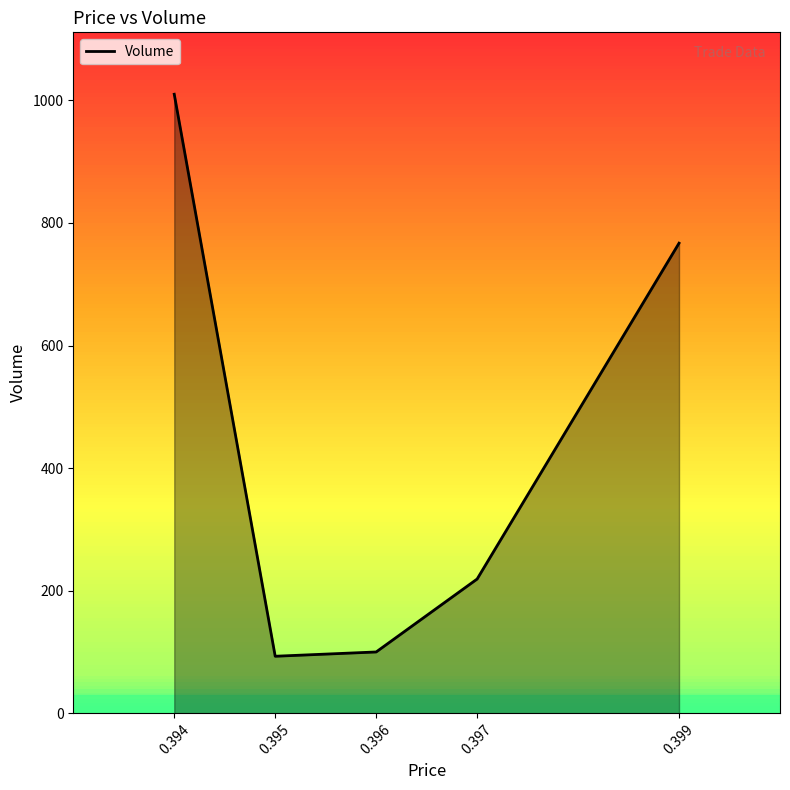

Reading left to right, extract all data points from this chart.

1010	93	100	219	767